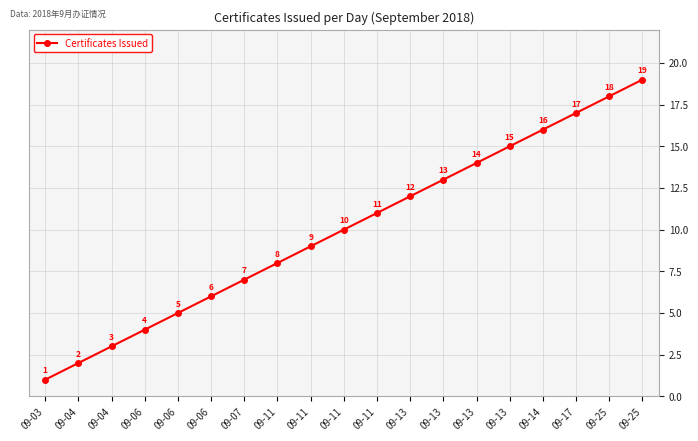

Rank the categories by value from lowest to highest.

09-03, 09-04, 09-04, 09-06, 09-06, 09-06, 09-07, 09-11, 09-11, 09-11, 09-11, 09-13, 09-13, 09-13, 09-13, 09-14, 09-17, 09-25, 09-25